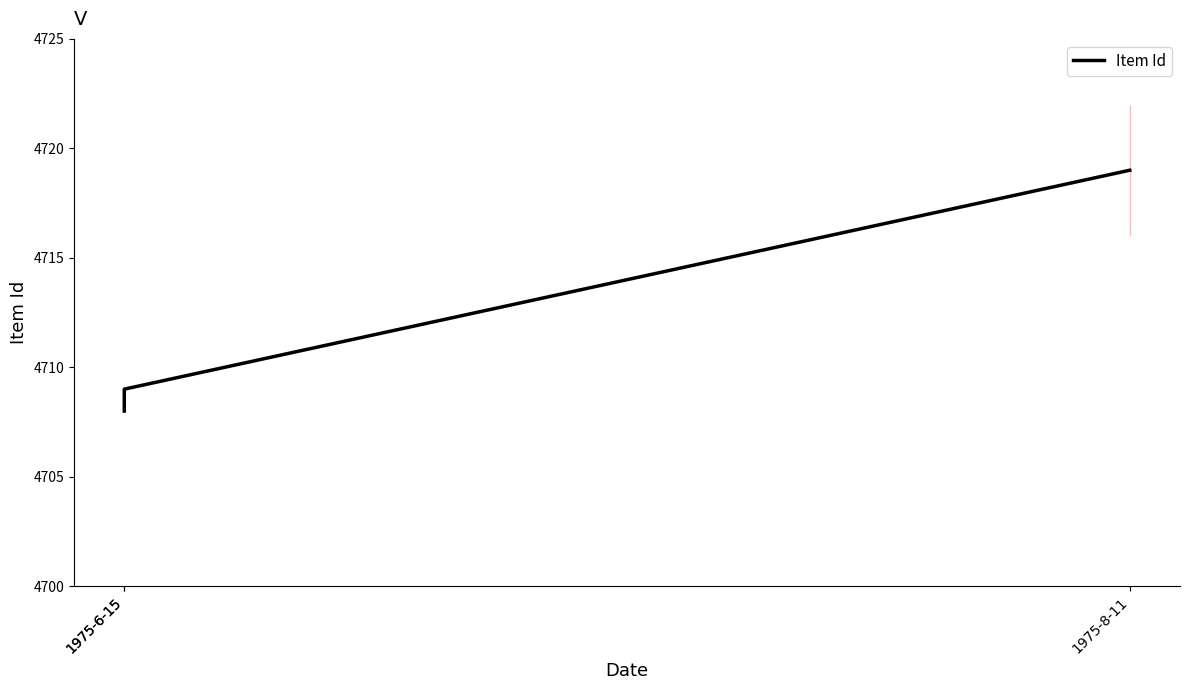

Which label corresponds to the largest value in the chart?

1975-8-11